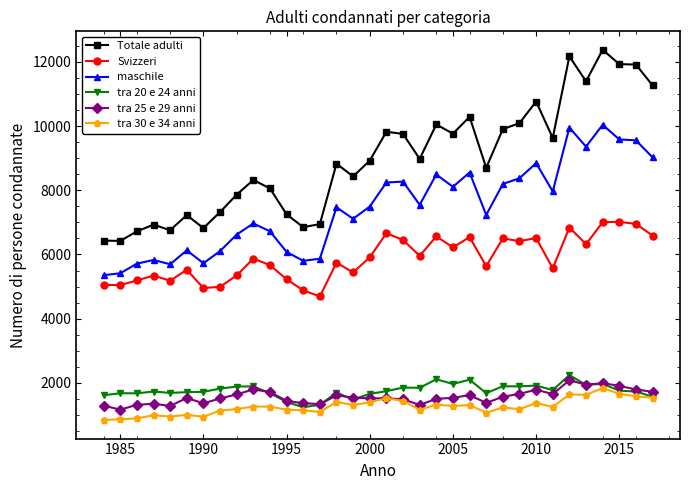

How many values in the tra 30 e 34 anni series are below 1260?

17